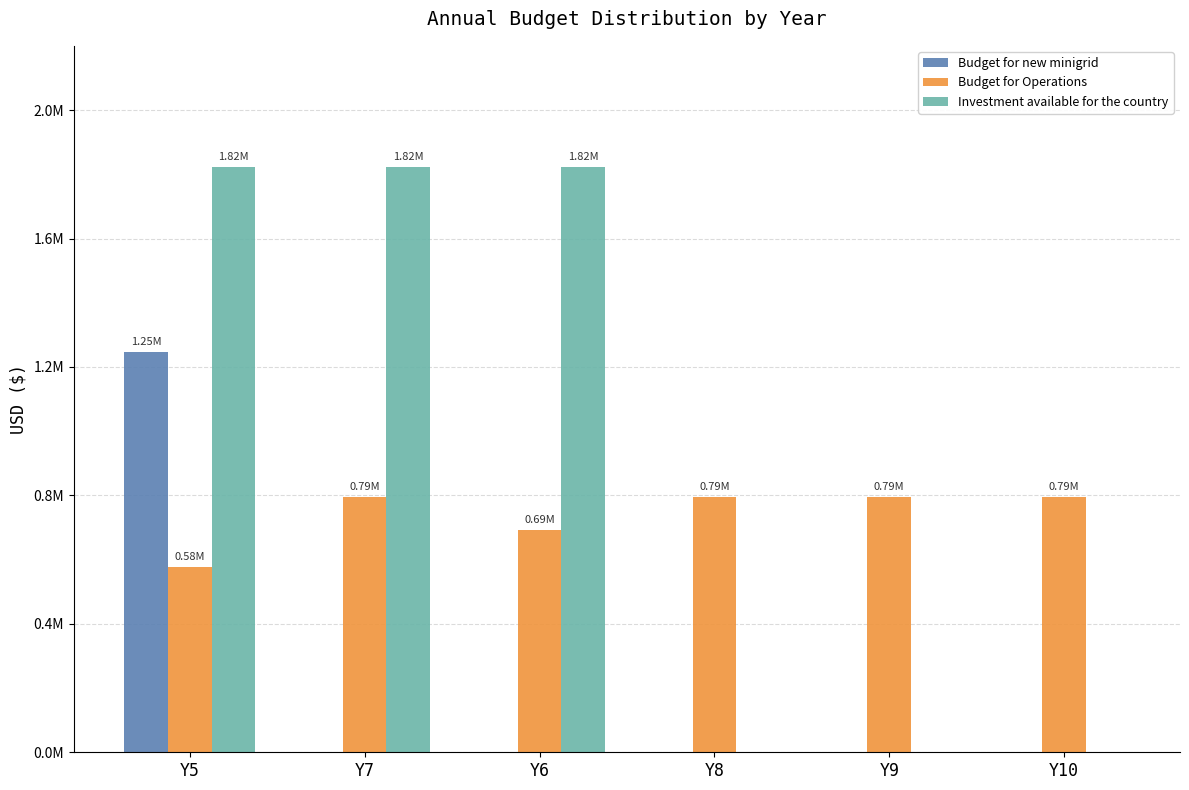

What are all the series names shown in the legend?

Budget for new minigrid, Budget for Operations, Investment available for the country